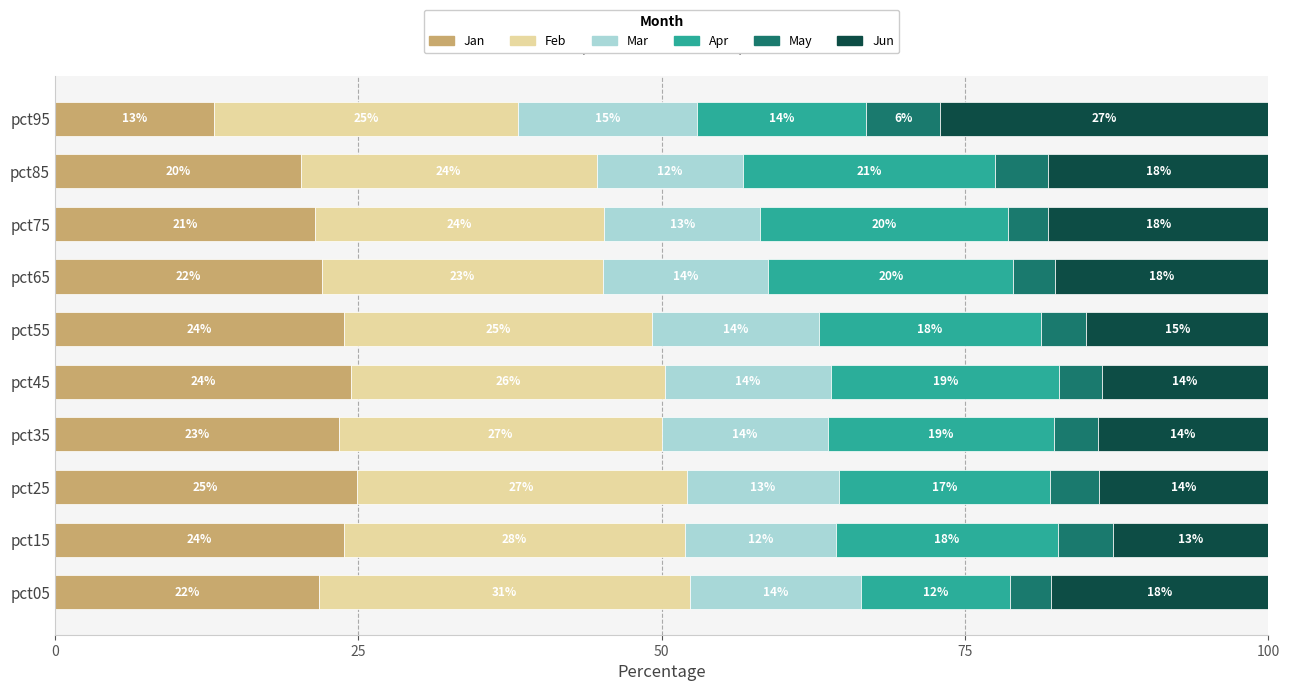

What are all the series names shown in the legend?

Jan, Feb, Mar, Apr, May, Jun